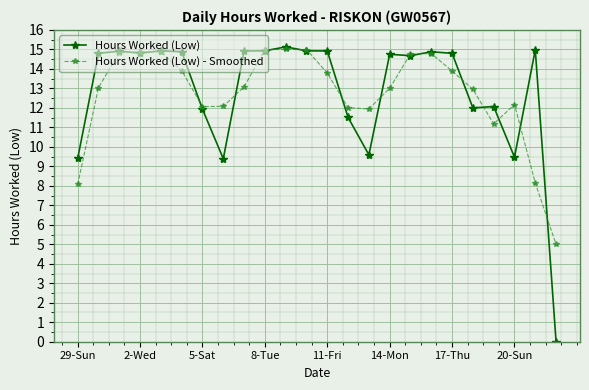

How many categories are shown in the chart?

24